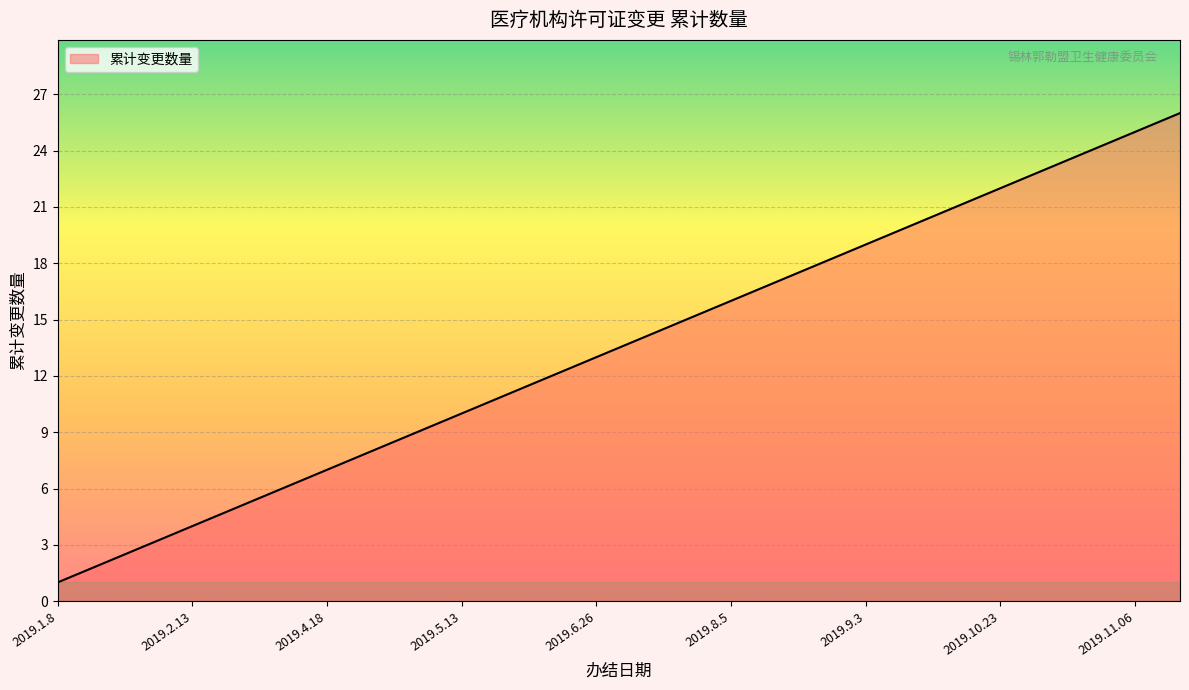

What is the difference between the maximum and second lowest values?

24